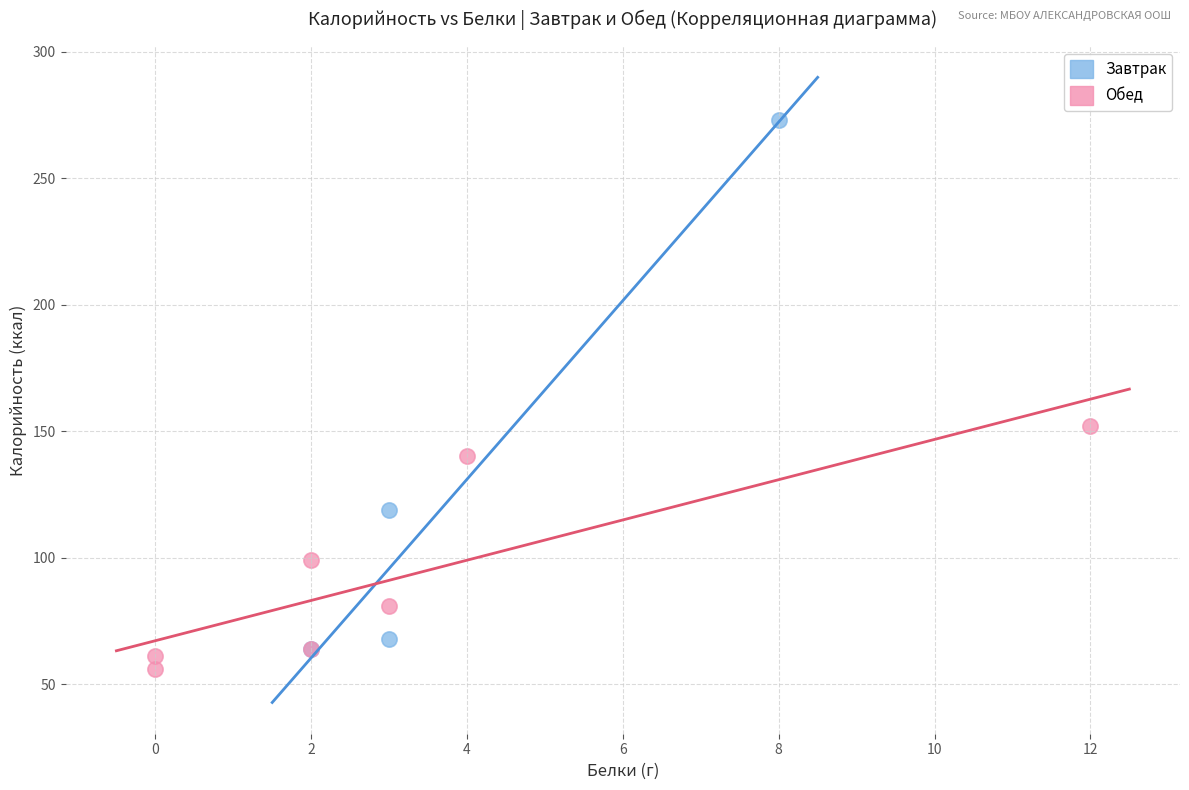

Which series has the largest Y range (max minus min)?

Завтрак